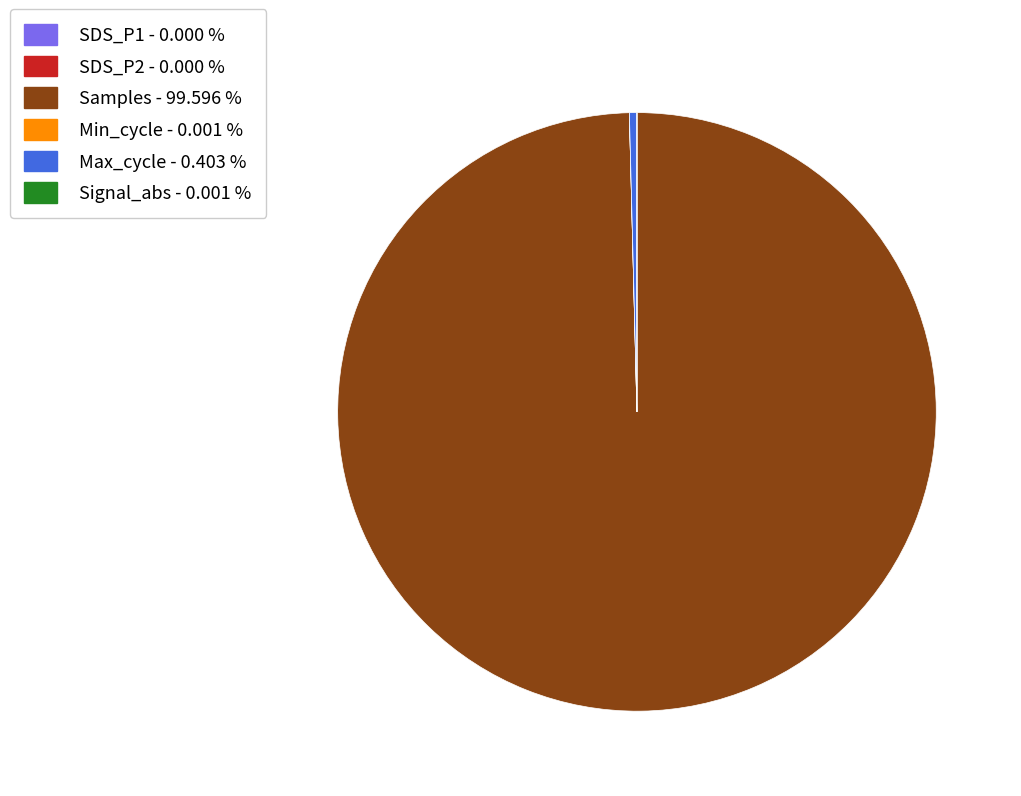

What is the largest slice in the pie chart?

Samples - 99.596 %